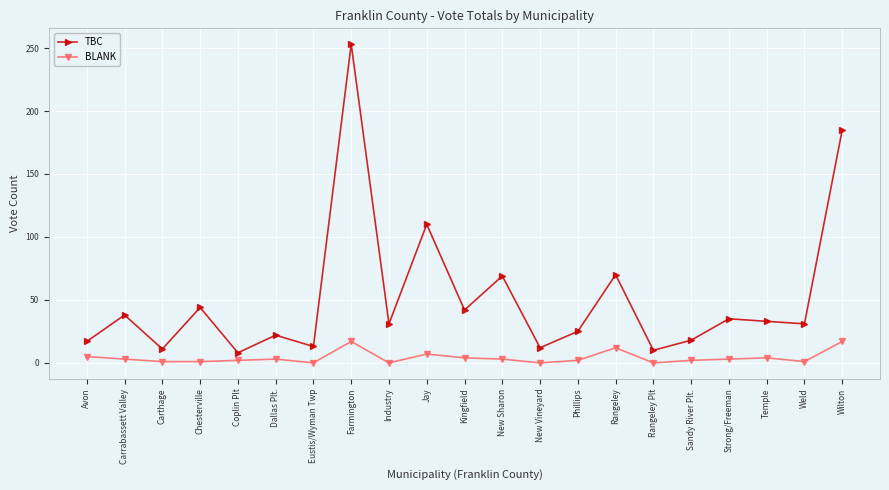

At which category does the chart reach its peak across all series?

Farmington